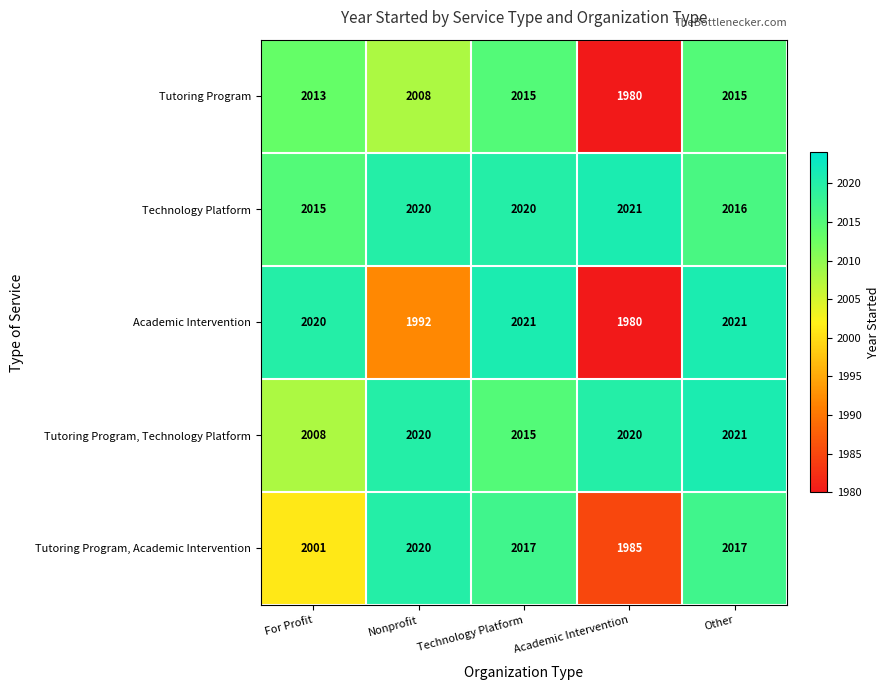

Between Nonprofit and Technology Platform, which series saw the biggest shift?

Academic Intervention